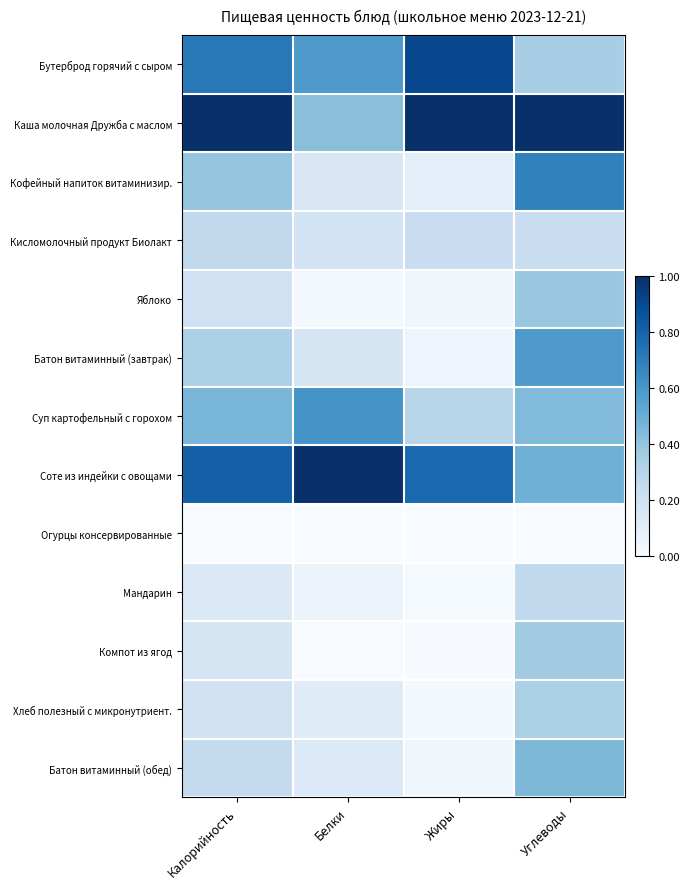

Reading left to right, list all the values displayed in this chart.

Бутерброд горячий с сыром: Калорийность=0.7	Белки=0.6	Жиры=0.9	Углеводы=0.3
Каша молочная Дружба с маслом: Калорийность=1.0	Белки=0.4	Жиры=1.0	Углеводы=1.0
Кофейный напиток витаминизир.: Калорийность=0.4	Белки=0.1	Жиры=0.1	Углеводы=0.7
Кисломолочный продукт Биолакт: Калорийность=0.3	Белки=0.2	Жиры=0.2	Углеводы=0.2
Яблоко: Калорийность=0.2	Белки=0.0	Жиры=0.0	Углеводы=0.4
Батон витаминный (завтрак): Калорийность=0.3	Белки=0.2	Жиры=0.0	Углеводы=0.6
Суп картофельный с горохом: Калорийность=0.5	Белки=0.6	Жиры=0.3	Углеводы=0.4
Соте из индейки с овощами: Калорийность=0.8	Белки=1.0	Жиры=0.8	Углеводы=0.5
Огурцы консервированные: Калорийность=0.0	Белки=0.0	Жиры=0.0	Углеводы=0.0
Мандарин: Калорийность=0.1	Белки=0.1	Жиры=0.0	Углеводы=0.3
Компот из ягод: Калорийность=0.2	Белки=0.0	Жиры=0.0	Углеводы=0.4
Хлеб полезный с микронутриент.: Калорийность=0.2	Белки=0.1	Жиры=0.0	Углеводы=0.3
Батон витаминный (обед): Калорийность=0.3	Белки=0.1	Жиры=0.0	Углеводы=0.5